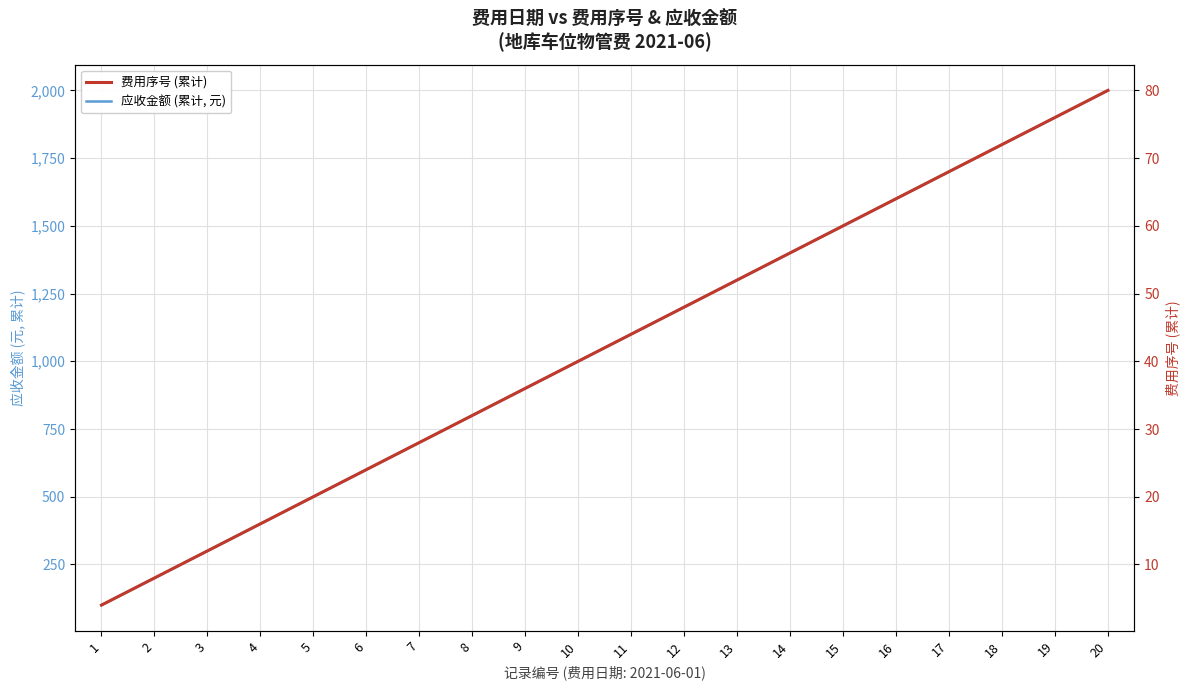

Rank the series by their maximum value, from highest to lowest.

应收金额 (累计, 元), 费用序号 (累计)